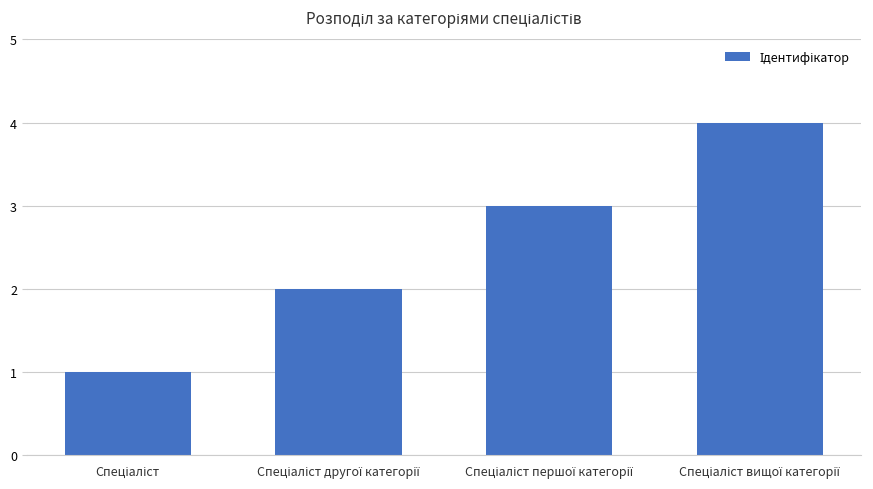

What is the sum of all values?

10